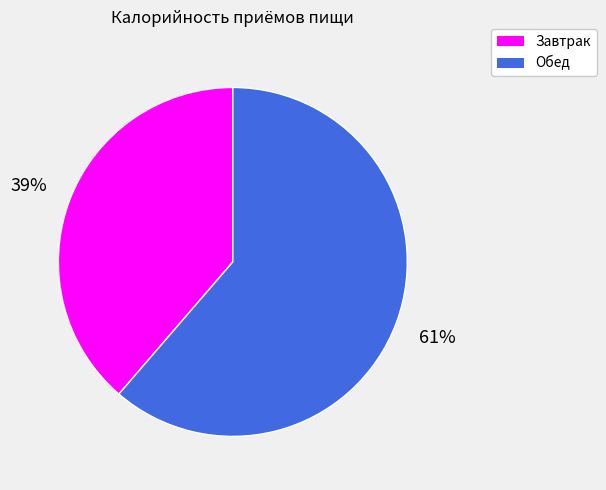

True or false: Завтрак accounts for 39% of the total.

True